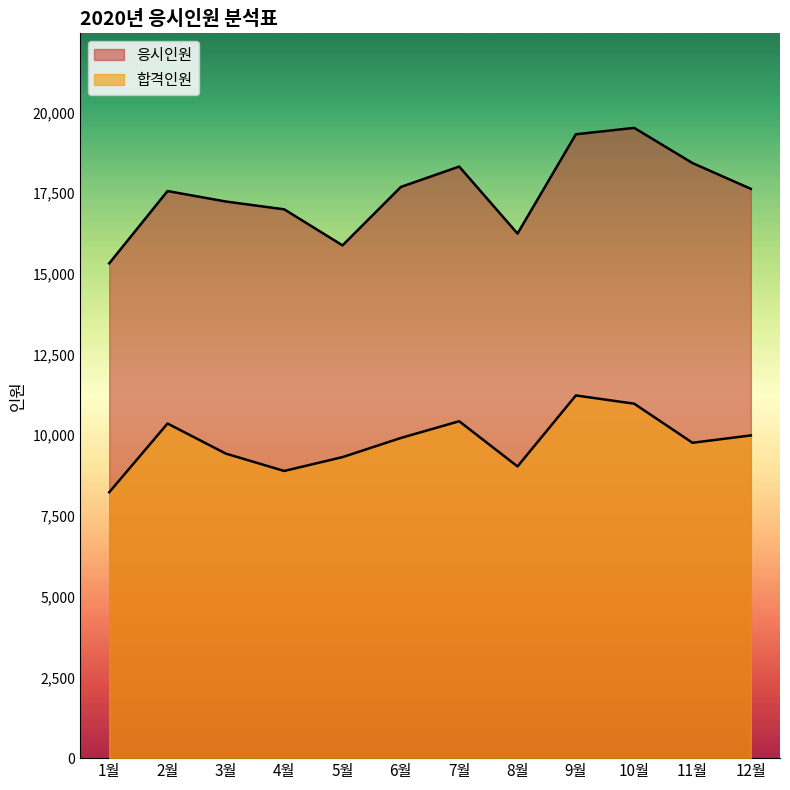

Reading left to right, transcribe all the data shown in this chart.

응시인원: 1월=15325	2월=17565	3월=17241	4월=16999	5월=15883	6월=17692	7월=18324	8월=16248	9월=19324	10월=19522	11월=18432	12월=17634
합격인원: 1월=8235	2월=10364	3월=9432	4월=8895	5월=9324	6월=9917	7월=10435	8월=9035	9월=11234	10월=10979	11월=9768	12월=9996